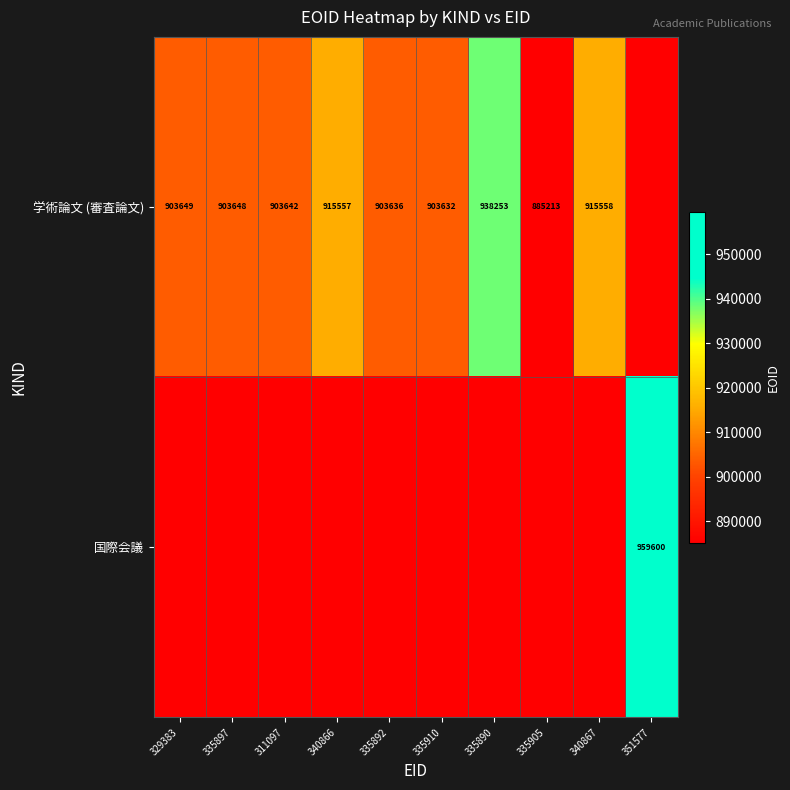

Count the number of data series in this chart.

2